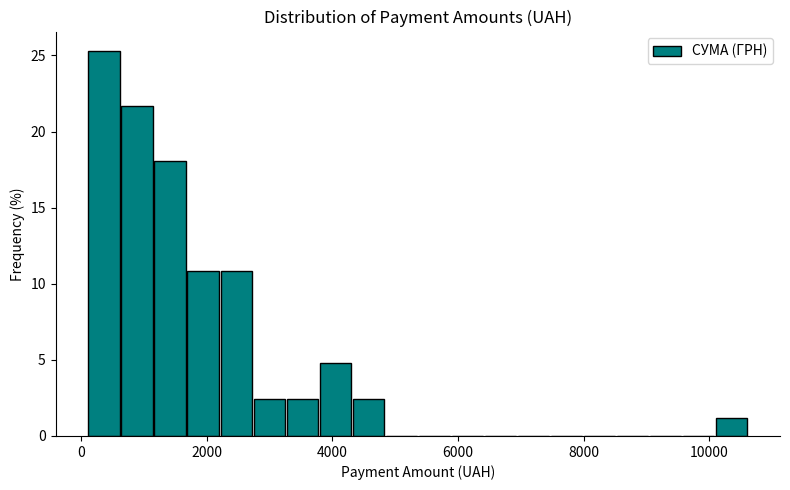

Read against the x-axis, roughly where is the centre of the tallest bar?

400